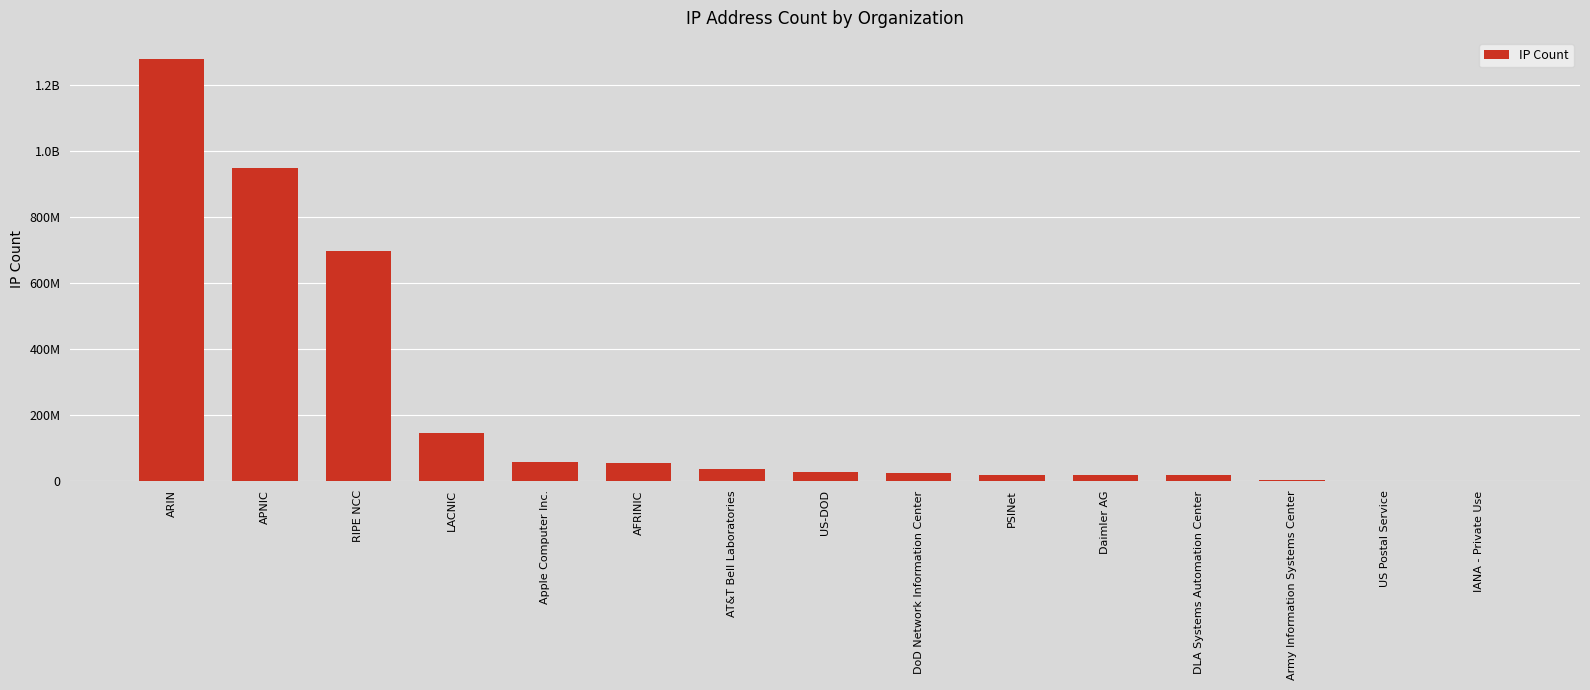

What is the difference between the second highest and second lowest values?

949387873